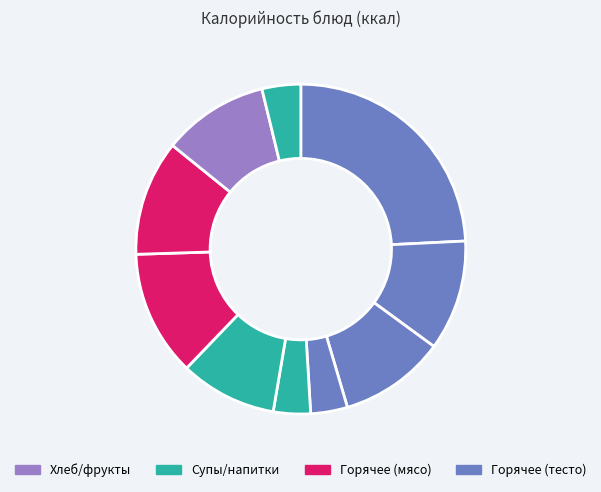

How many slices are in this pie chart?

10